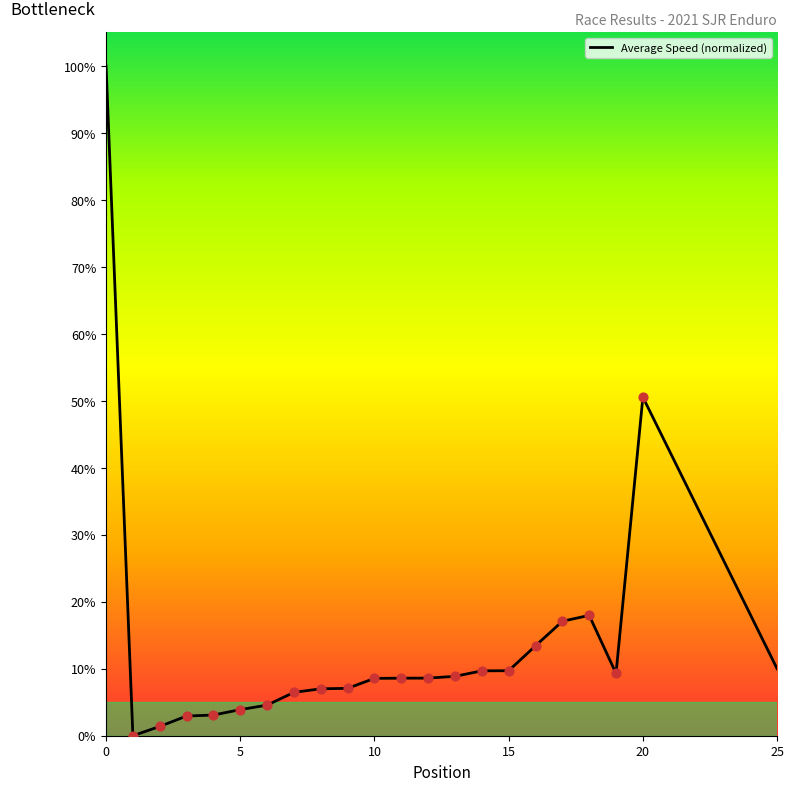

What is the maximum value shown in the chart?

100.0